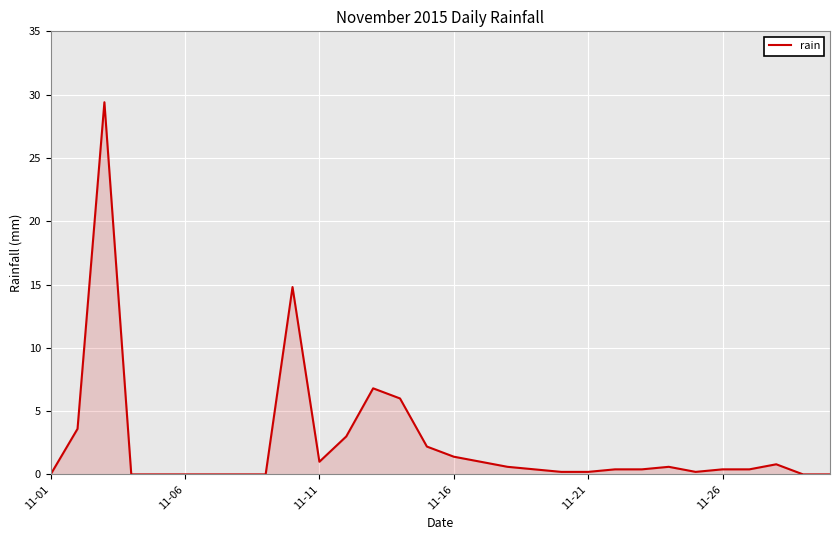

What is the maximum value shown in the chart?

29.4